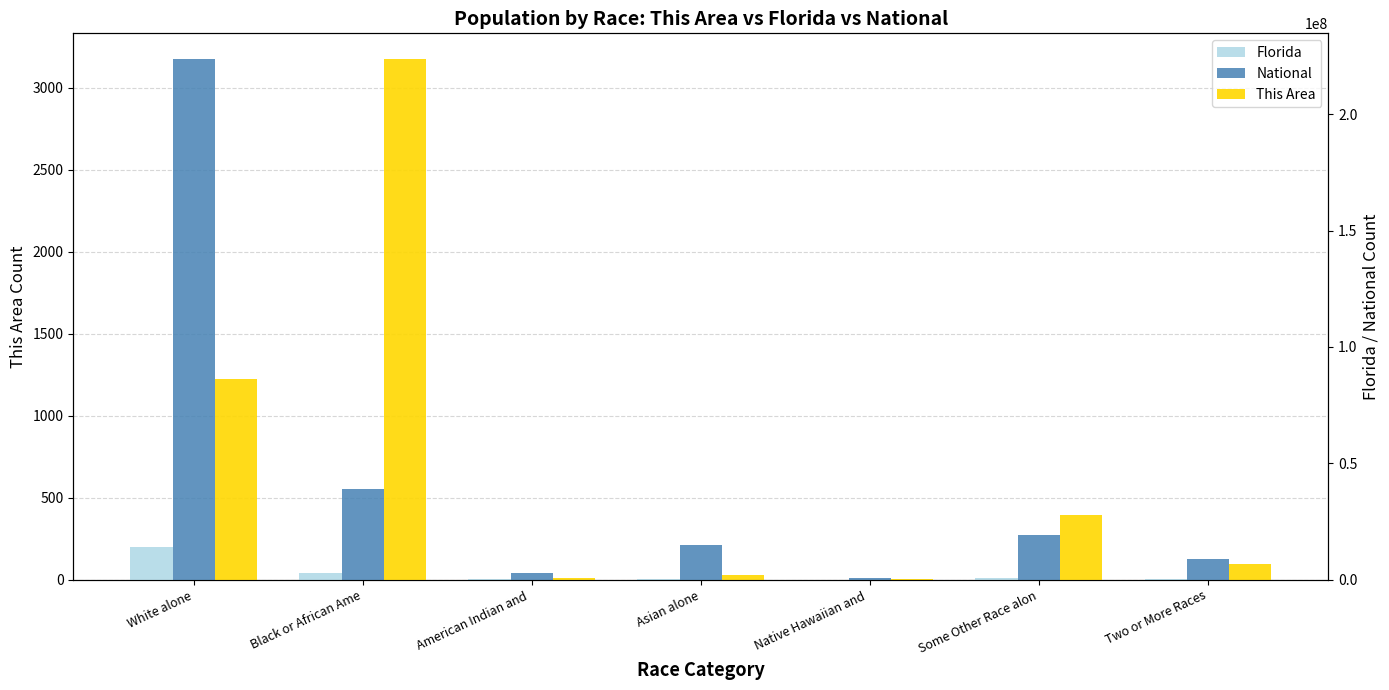

Reading right to left, transcribe all the data shown in this chart.

This Area: Two or More Races=94	Some Other Race alon=395	Native Hawaiian and =1	Asian alone=28	American Indian and =10	Black or African Ame=3172	White alone=1226
Florida: Two or More Races=472577	Some Other Race alon=681144	Native Hawaiian and =12286	Asian alone=454821	American Indian and =71458	Black or African Ame=2999862	White alone=14109162
National: Two or More Races=9009073	Some Other Race alon=19107368	Native Hawaiian and =540013	Asian alone=14674252	American Indian and =2932248	Black or African Ame=38929319	White alone=223553265